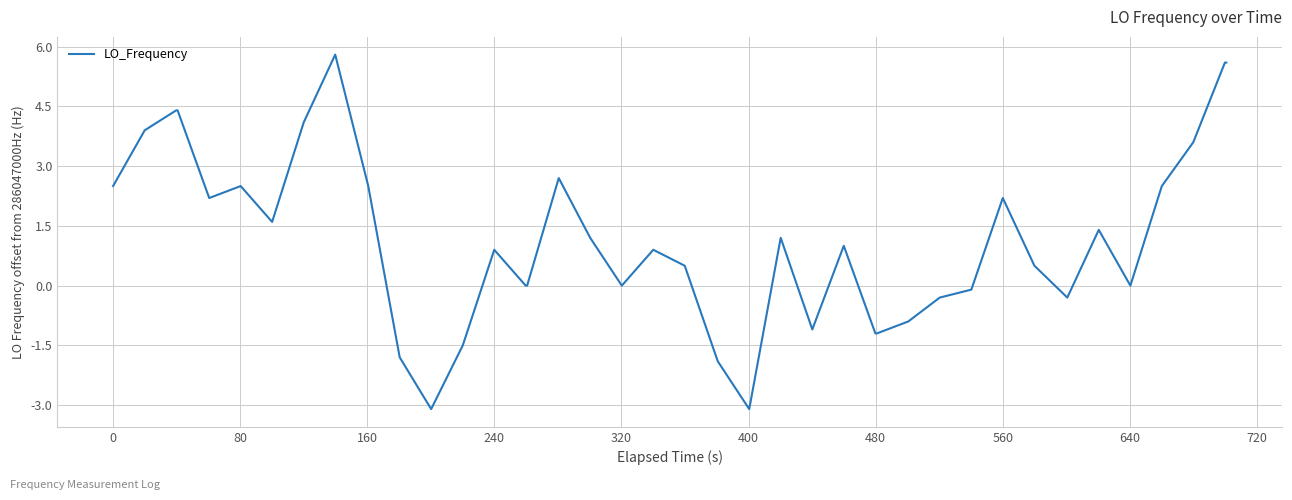

What is the difference between the maximum and minimum values?

8.9